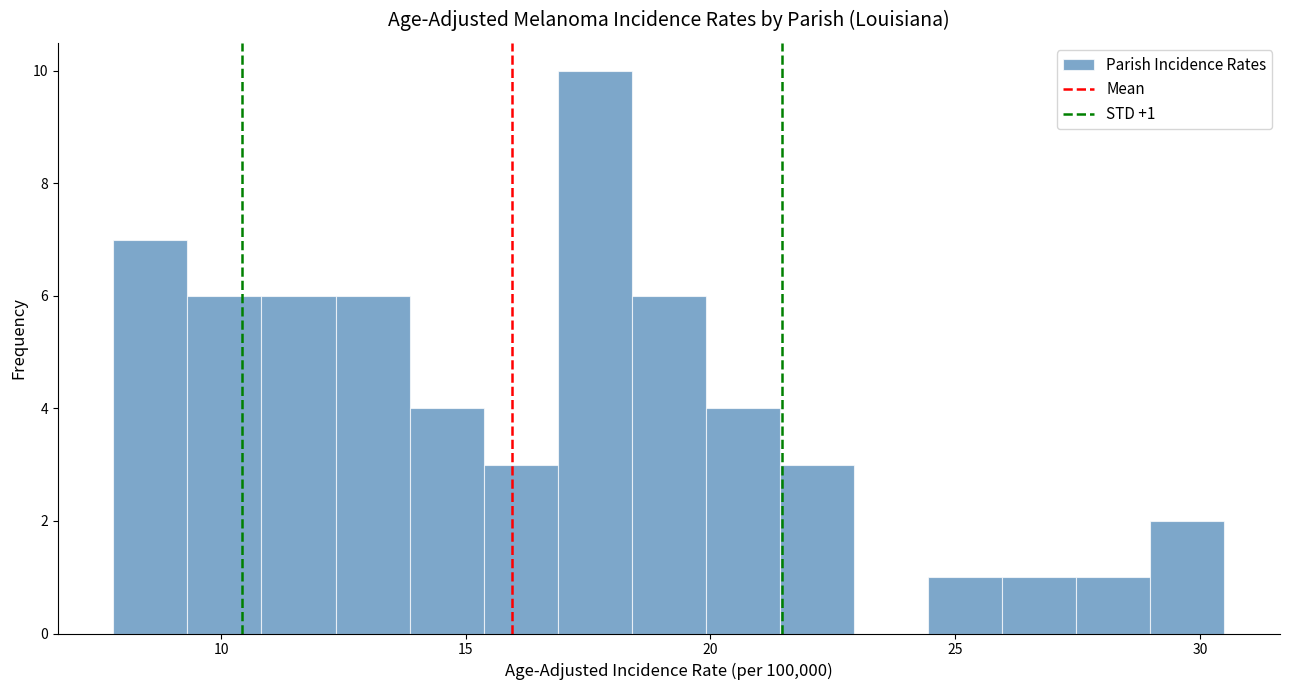

Read against the x-axis, roughly where is the centre of the tallest bar?

17.5